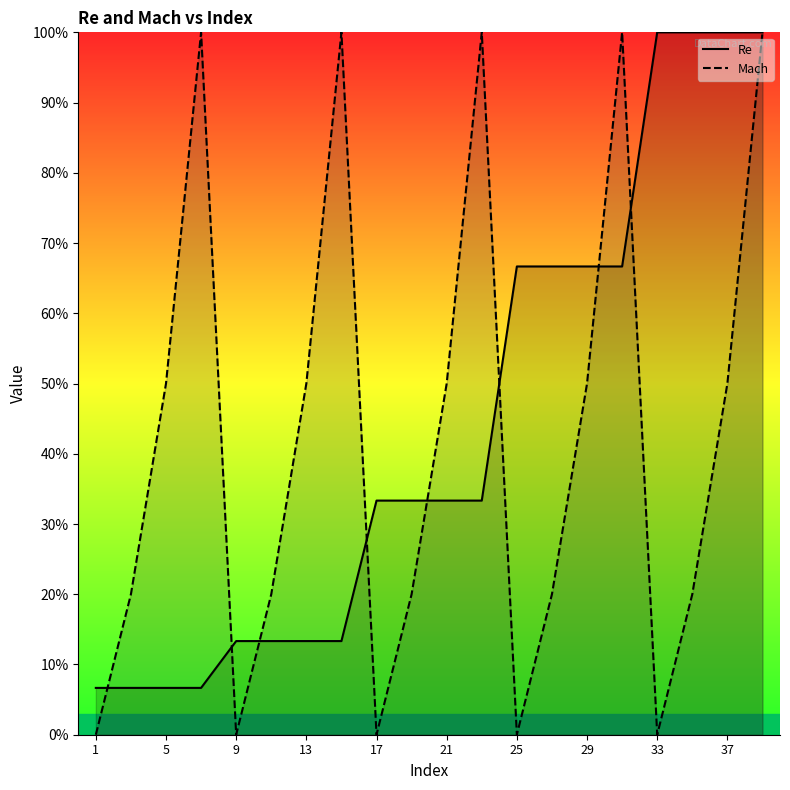

What are all the series names shown in the legend?

Re, Mach